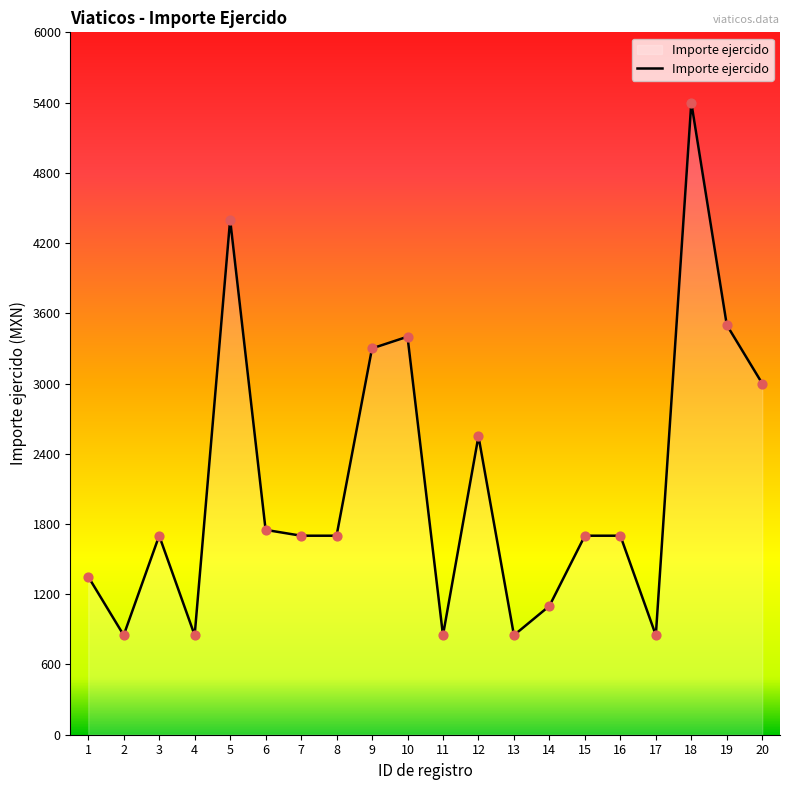

What is the ratio of the value at 13 to the value at 9?

0.3